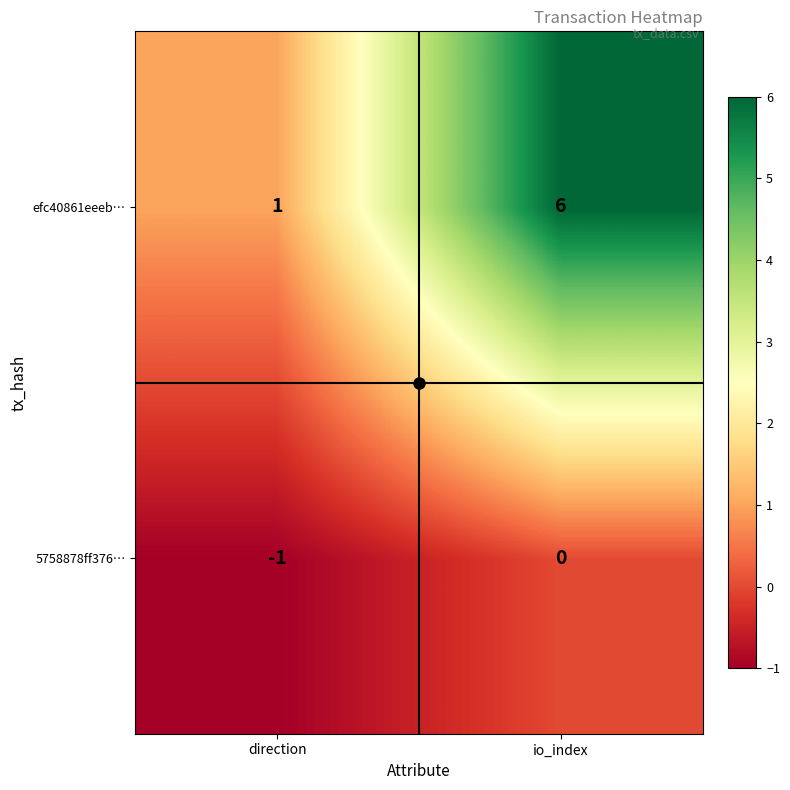

What is the average value of the efc40861eeeb… series?

4